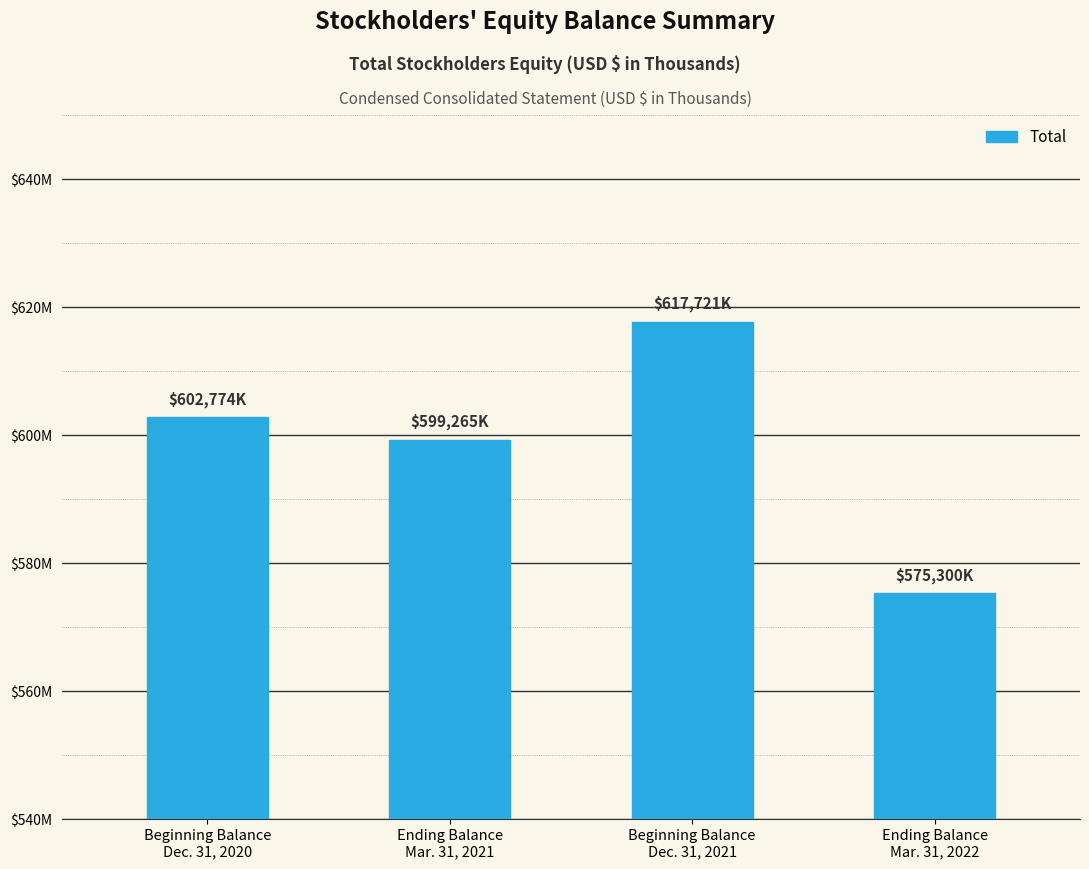

What is the difference between the values at Ending Balance
Mar. 31, 2022 and Beginning Balance
Dec. 31, 2020?

27474